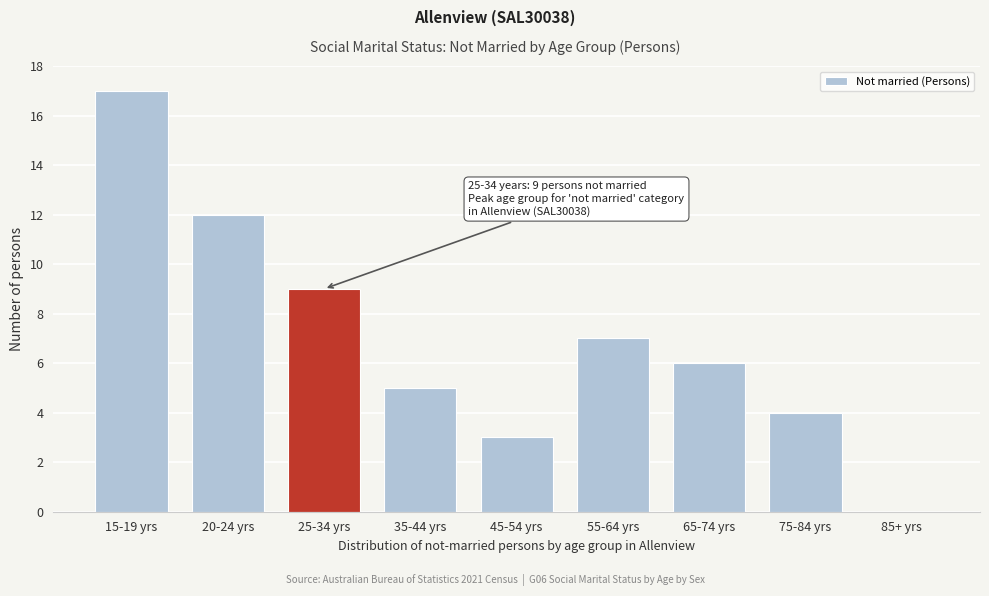

Reading right to left, what are all the values shown in this chart?

85+ yrs=0	75-84 yrs=4	65-74 yrs=6	55-64 yrs=7	45-54 yrs=3	35-44 yrs=5	25-34 yrs=9	20-24 yrs=12	15-19 yrs=17